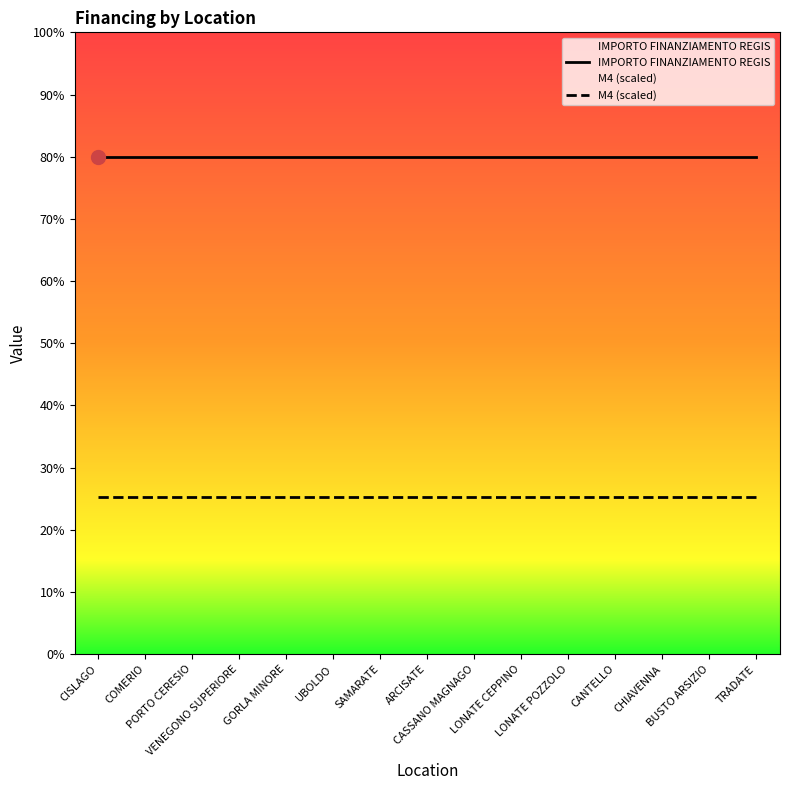

Which series has the widest spread of values?

M4